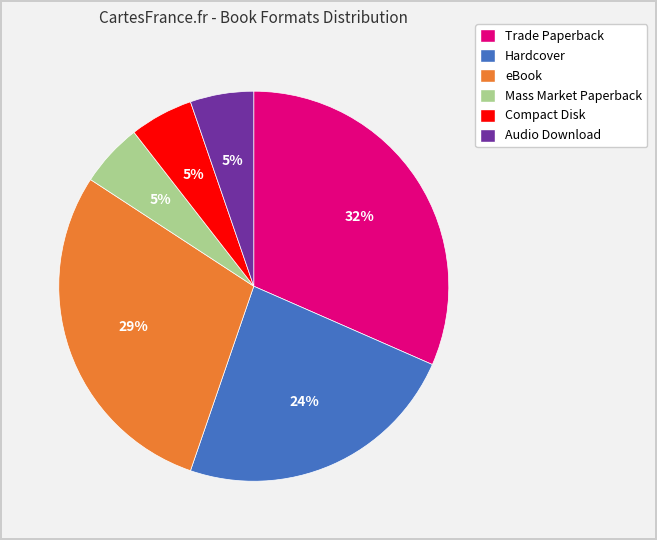

True or false: Compact Disk accounts for 20% of the total.

False